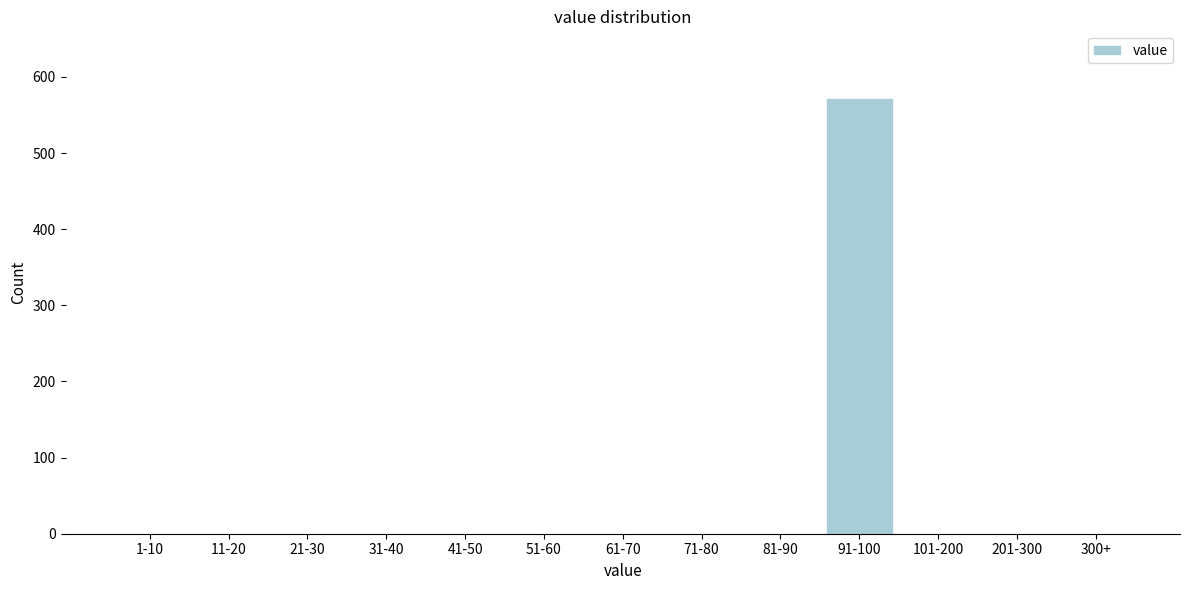

Reading right to left, transcribe all the data shown in this chart.

300+=0	201-300=0	101-200=0	91-100=573	81-90=0	71-80=0	61-70=0	51-60=0	41-50=0	31-40=0	21-30=0	11-20=0	1-10=0